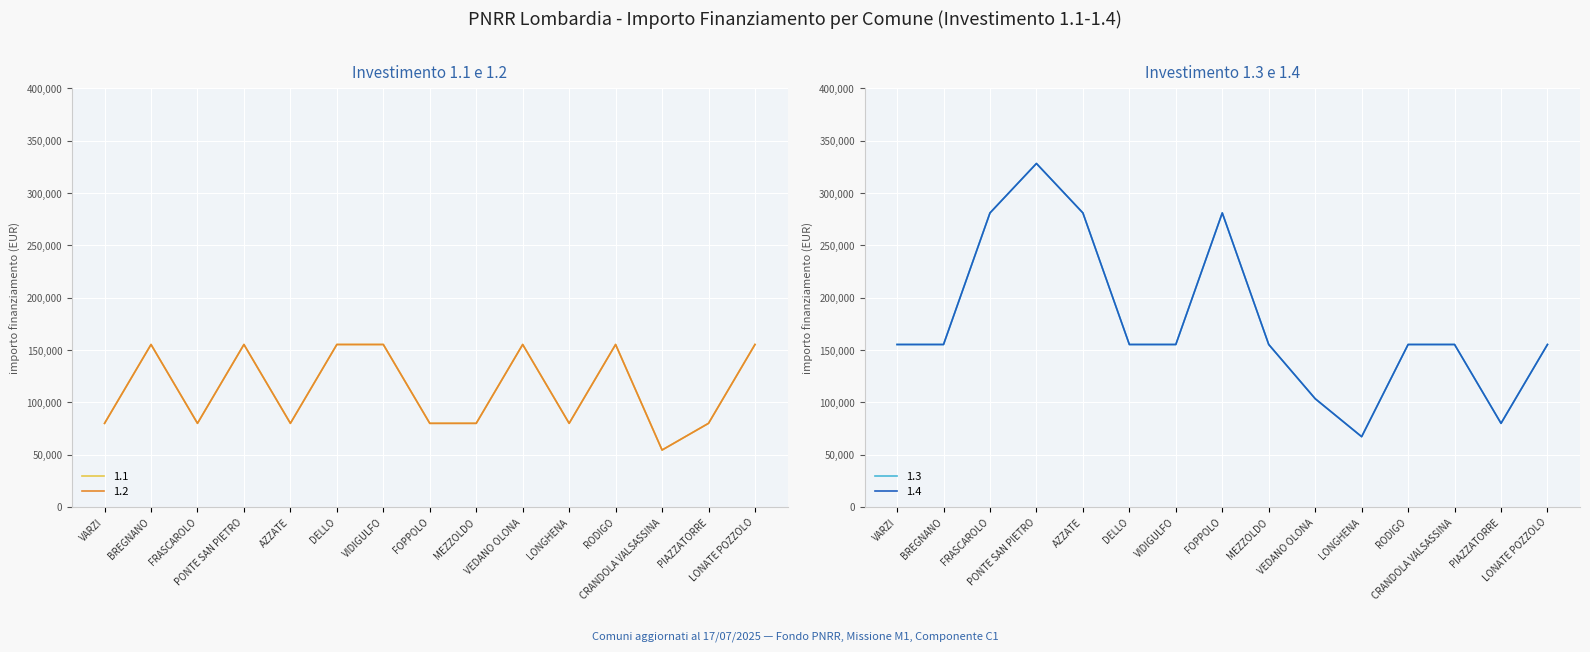

How many data points does each series have?

15